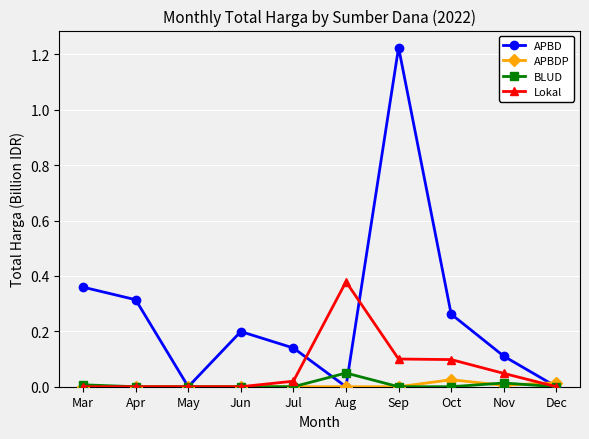

Is this an area chart (filled region under the line)?

No